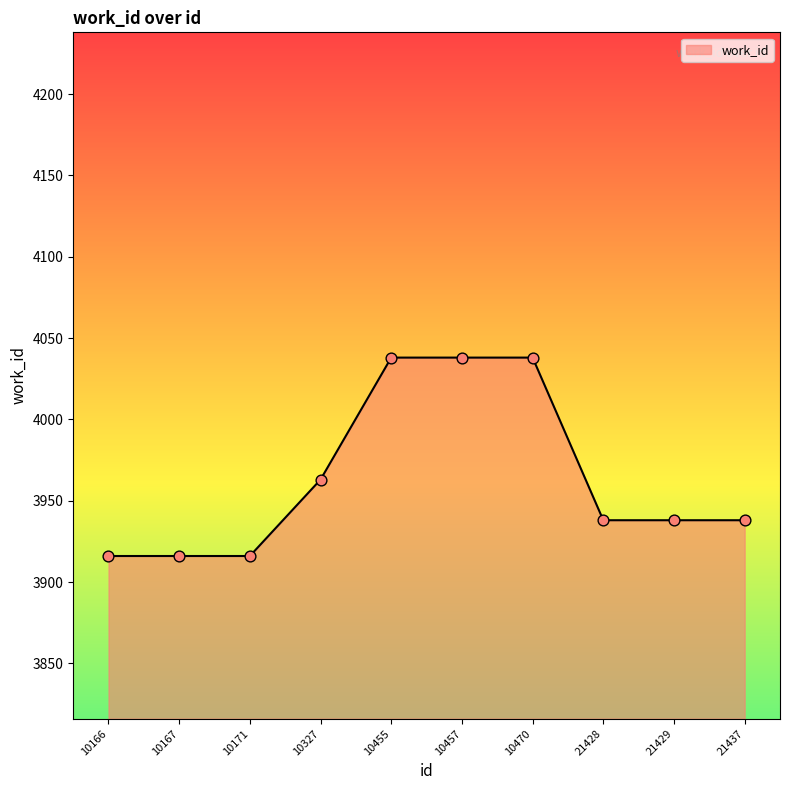

What is the ratio of the value at 21429 to the value at 10167?

1.0